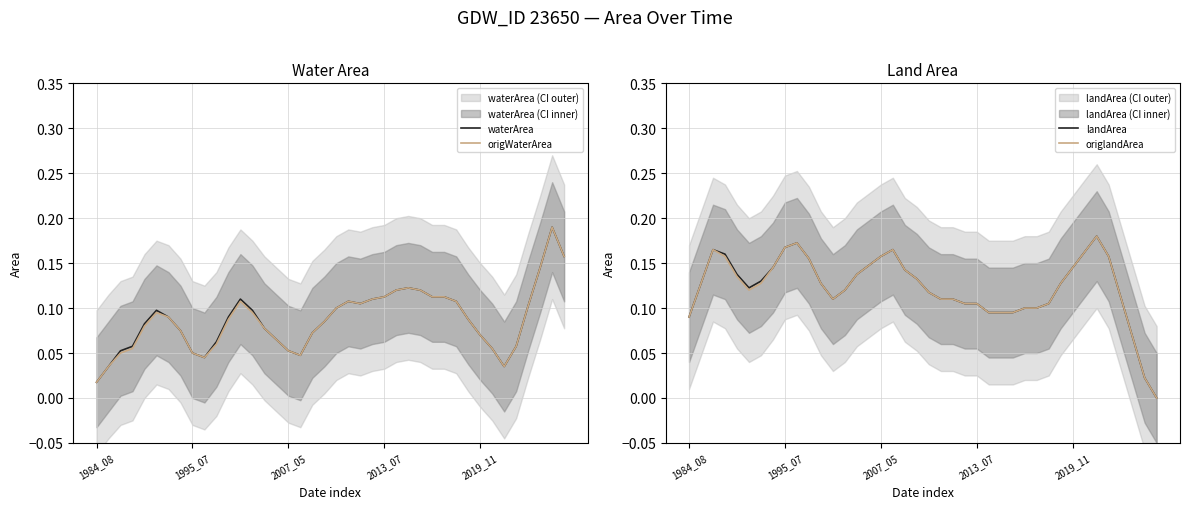

How many lines are shown in the chart?

4